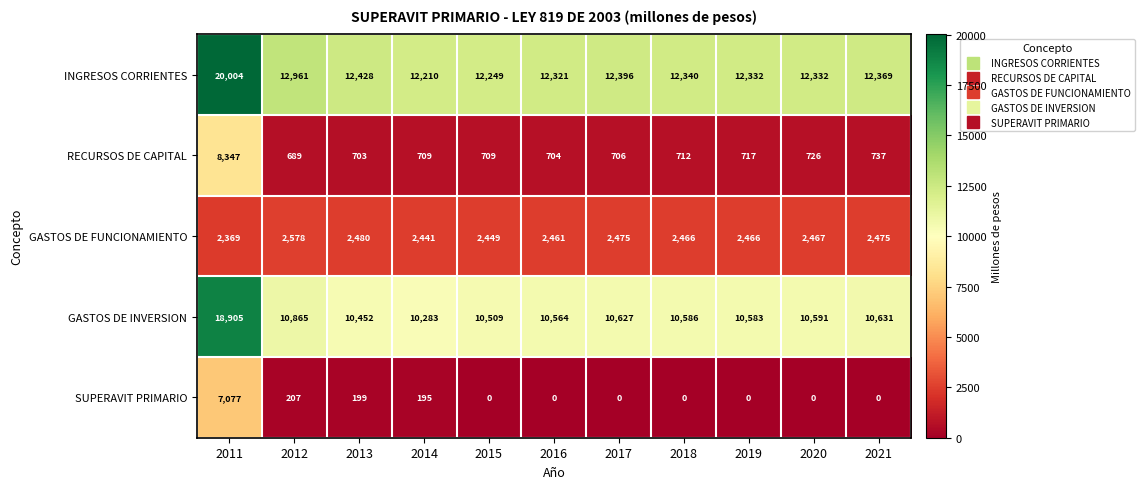

How many values in the GASTOS DE FUNCIONAMIENTO series are below 2466?

4